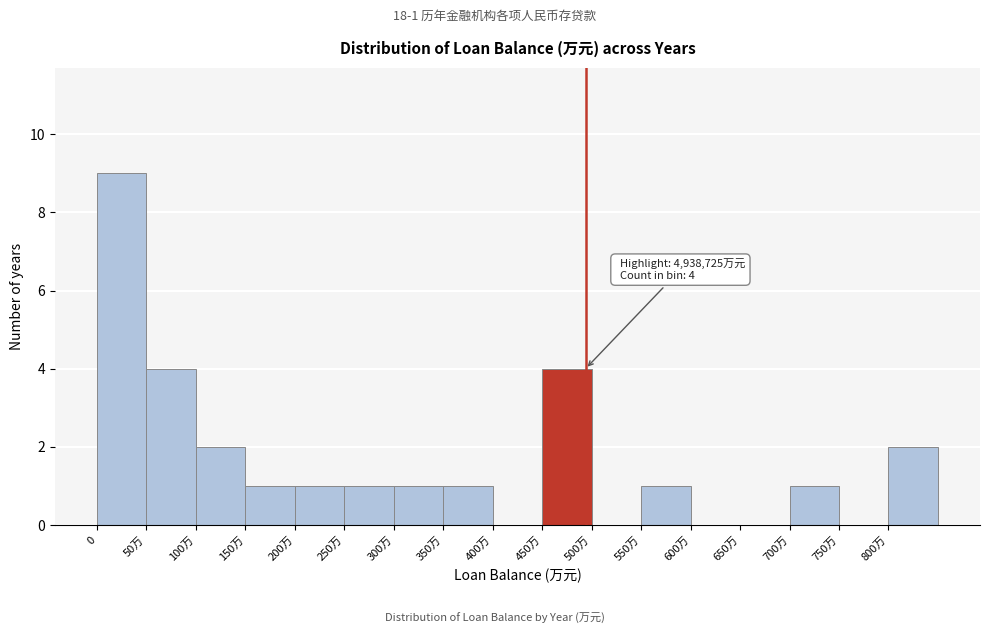

Reading right to left, what are all the values shown in this chart?

800万=2	750万=0	700万=1	650万=0	600万=0	550万=1	500万=0	450万=4	400万=0	350万=1	300万=1	250万=1	200万=1	150万=1	100万=2	50万=4	0=9